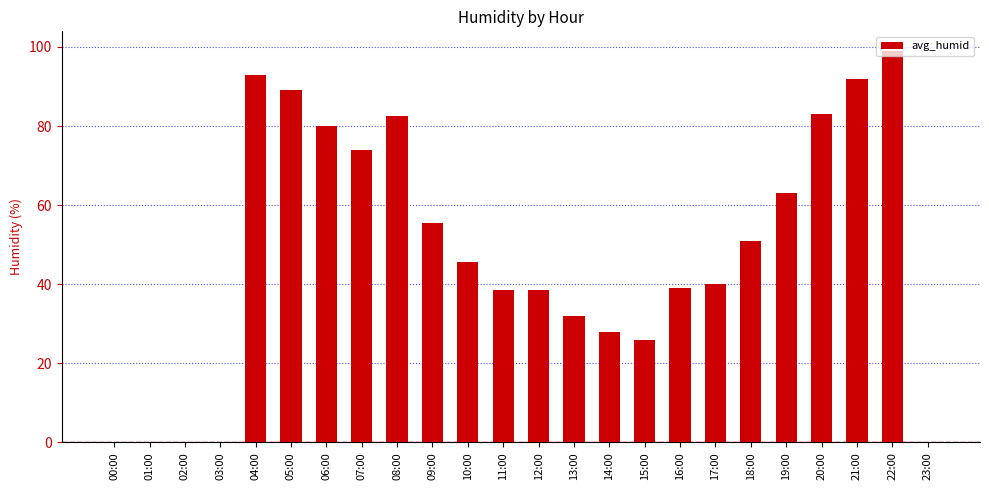

At which category does the chart reach its peak across all series?

22:00